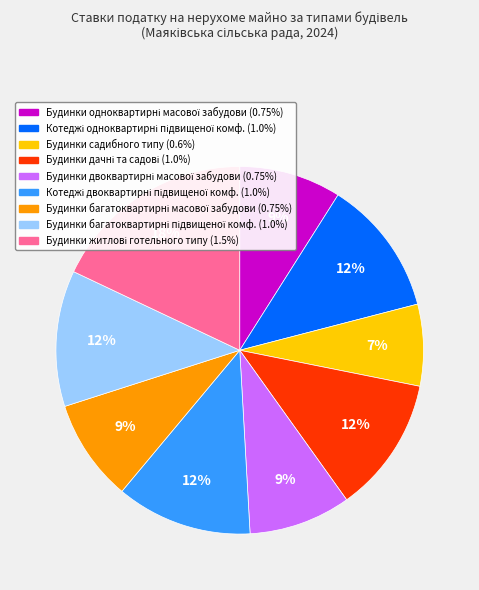

Is there any slice that represents more than half of the pie?

No